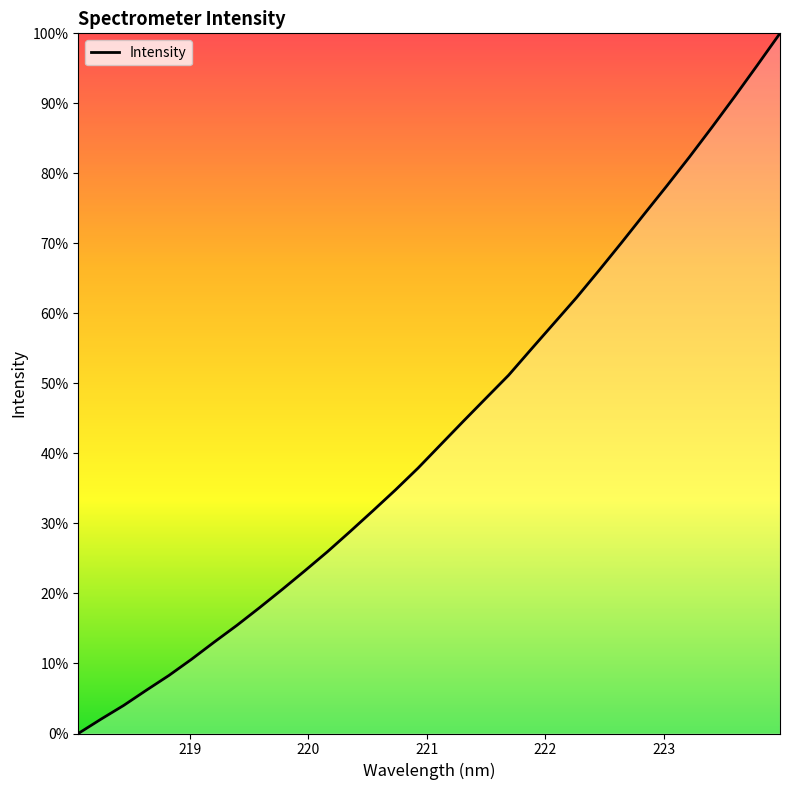

What is the difference between the maximum and minimum values?

100.0